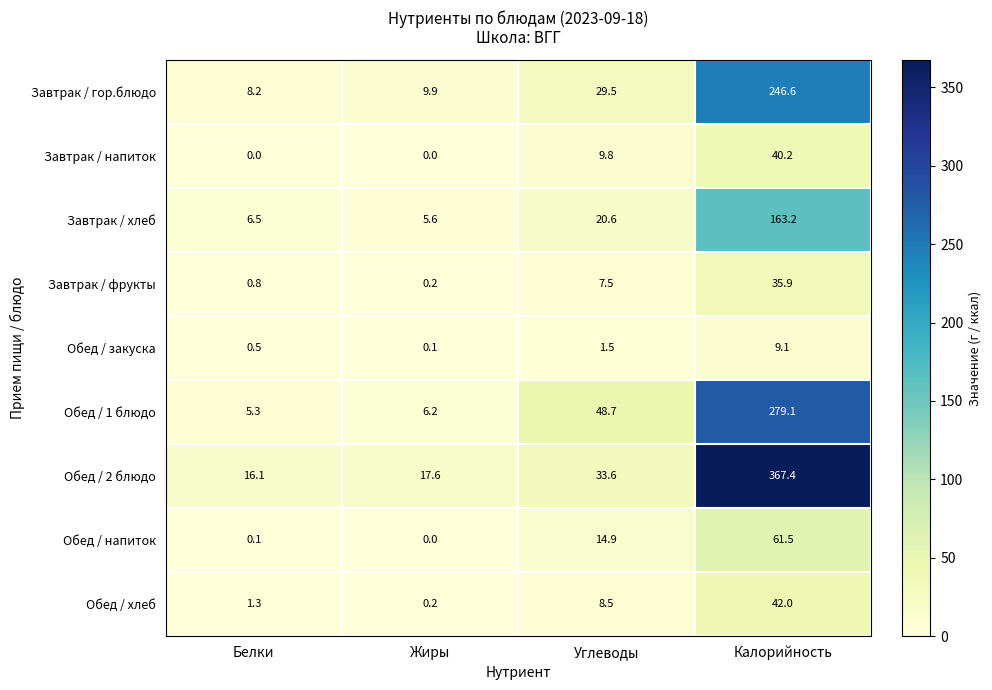

Where does the Завтрак / гор.блюдо series first go above 29?

Углеводы